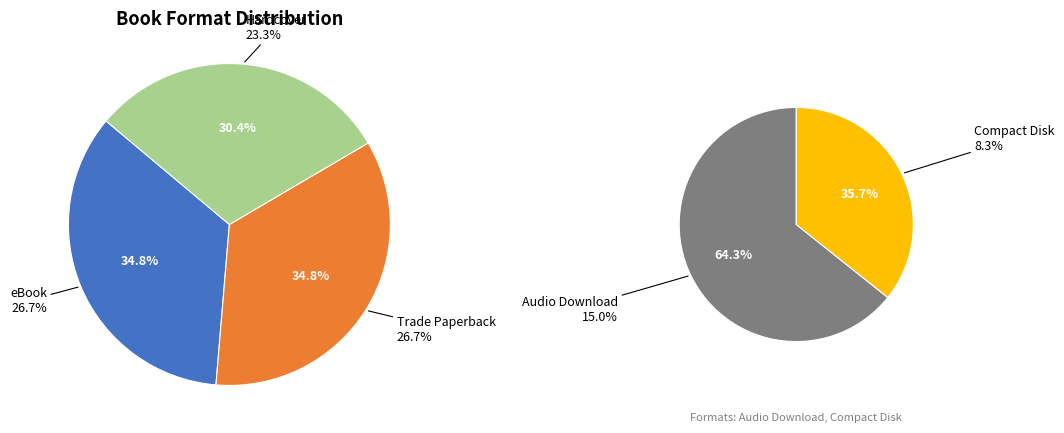

To the nearest percent, what is the difference between the largest and smallest slice percentages?

18%